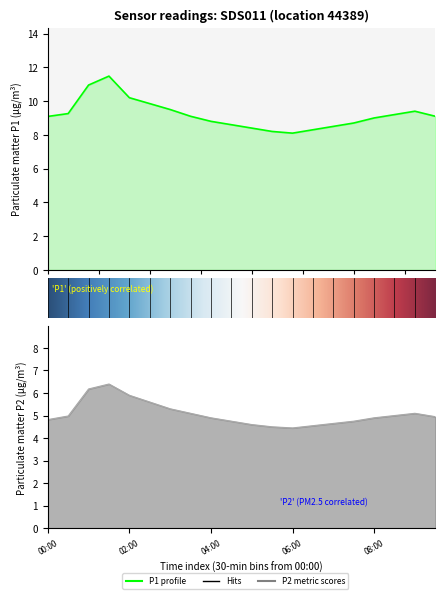

Is the value of P1 at 08:30 greater than the value of P2 at 03:00?

Yes